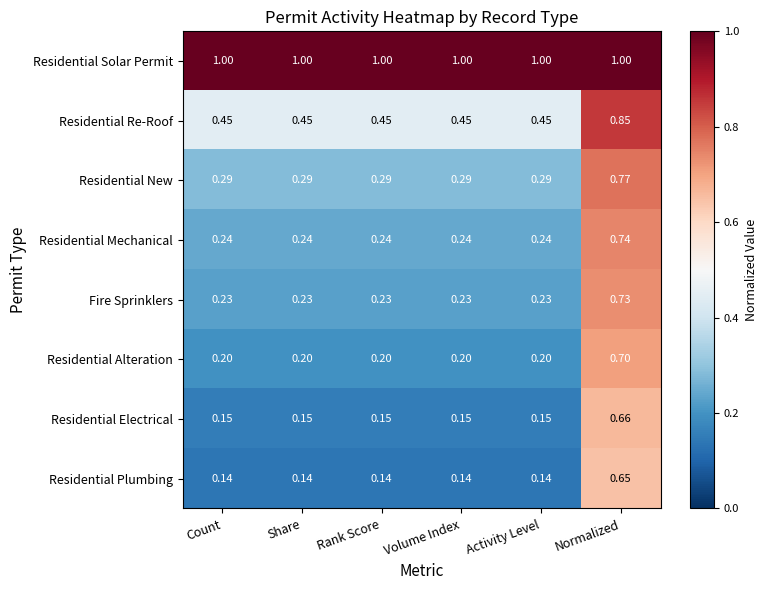

Which series has the largest total across all categories?

Residential Solar Permit